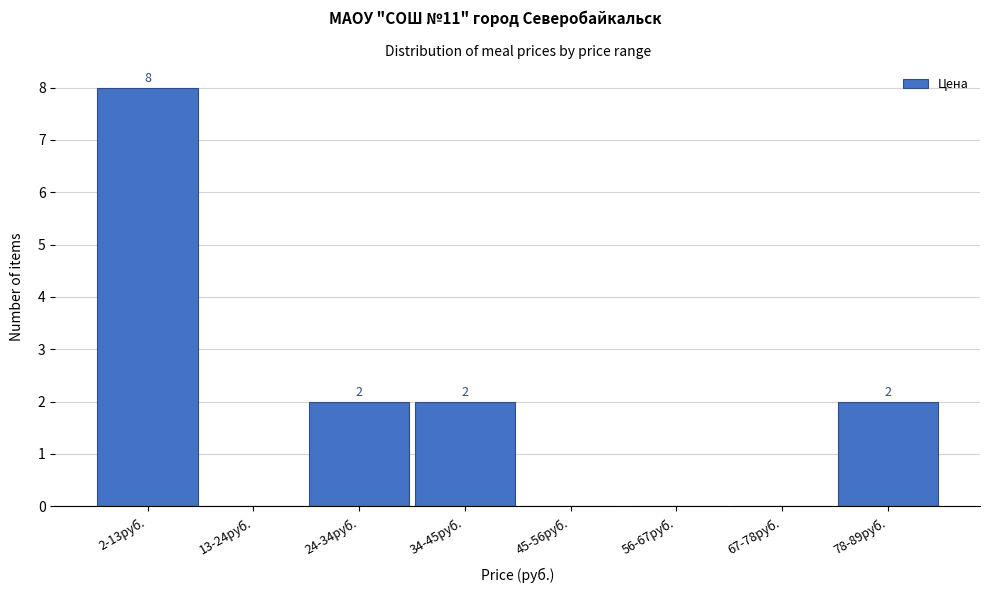

Reading left to right, list all the values displayed in this chart.

2-13руб.=8	13-24руб.=0	24-34руб.=2	34-45руб.=2	45-56руб.=0	56-67руб.=0	67-78руб.=0	78-89руб.=2